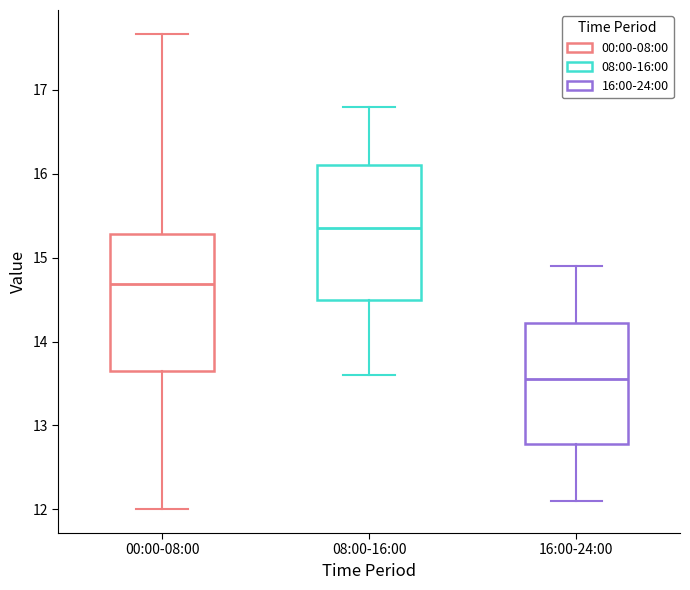

Reading left to right, transcribe this box plot: for each box, give where its median line is, the range the box spans, and where its two whiskers end, as read against the y-axis. The values are not printed on the chart, so give them approximately, as read against the axis.

00:00-08:00: median 14.7, box 13.6 to 15.3, whiskers 12.0 to 17.7
08:00-16:00: median 15.4, box 14.5 to 16.1, whiskers 13.6 to 16.8
16:00-24:00: median 13.6, box 12.8 to 14.2, whiskers 12.1 to 14.9